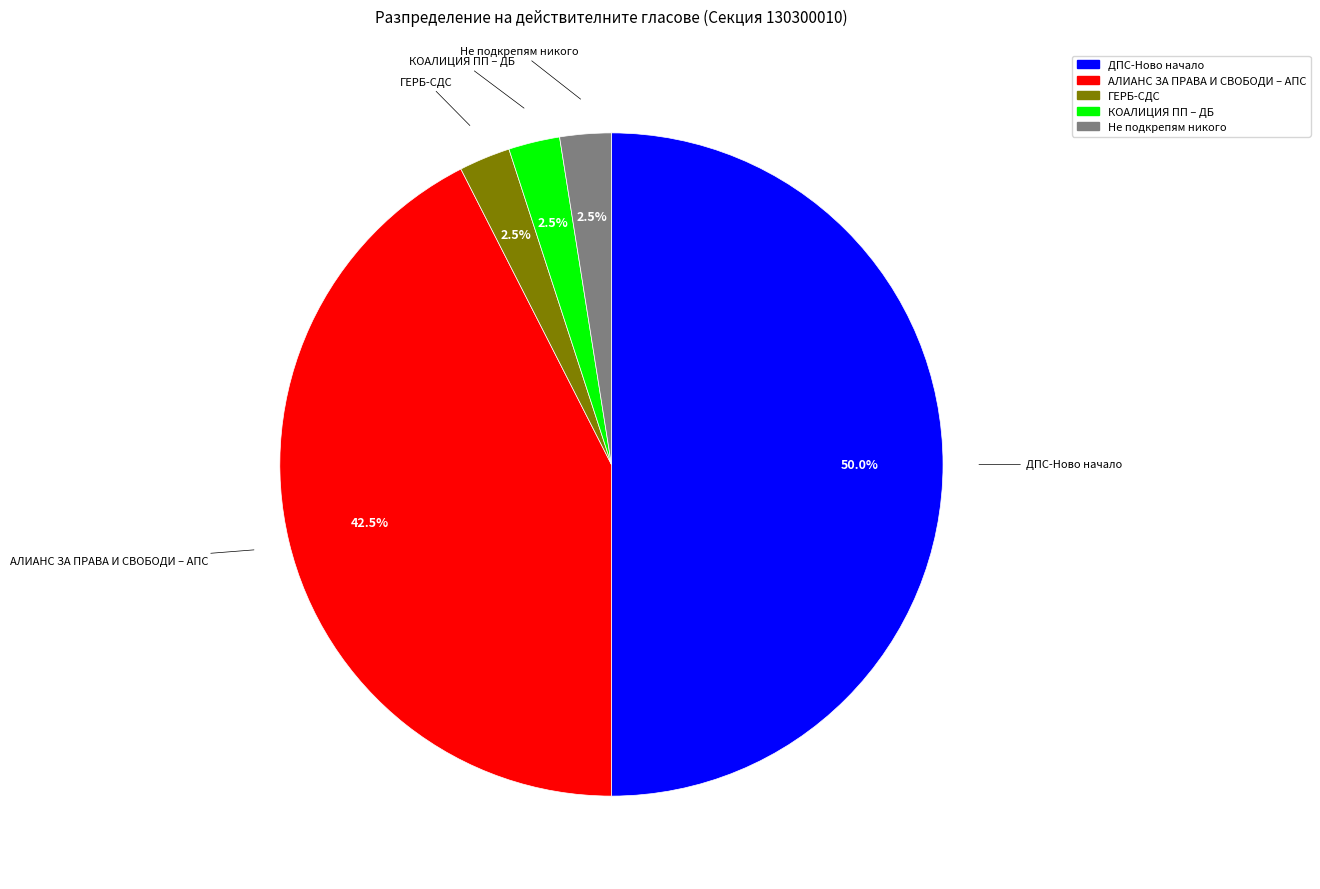

True or false: Не подкрепям никого accounts for 15% of the total.

False